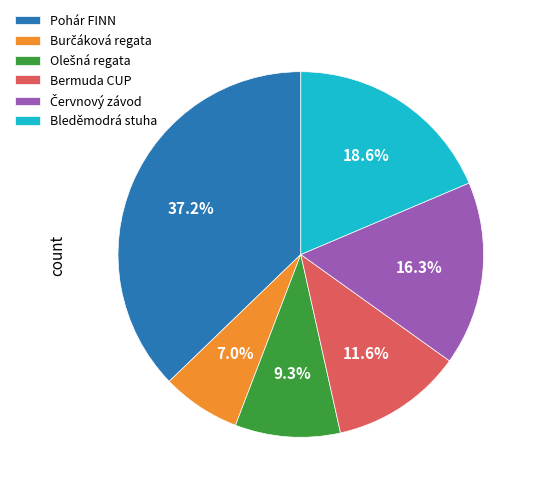

Which slice is the largest?

Pohár FINN